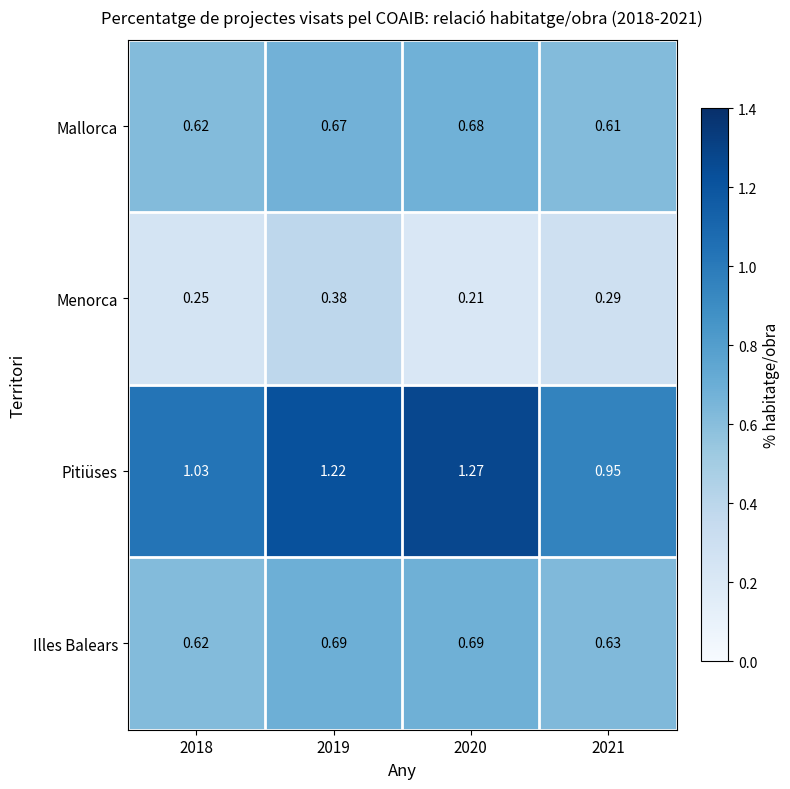

How many data points does each series have?

4